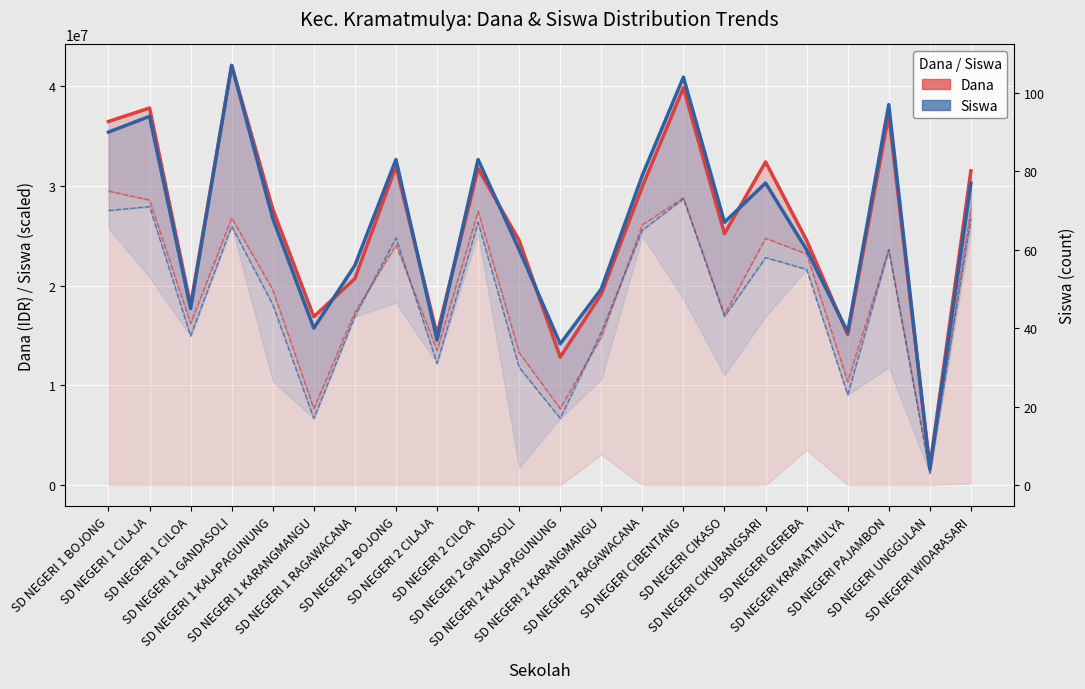

Does the chart display data point markers on the line(s)?

No